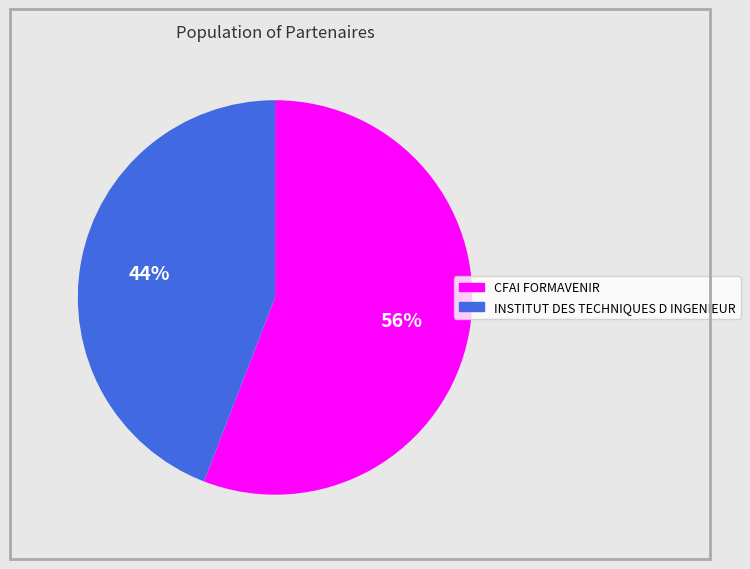

Do INSTITUT DES TECHNIQUES D INGENIEUR and CFAI FORMAVENIR together represent more than half of the pie?

Yes